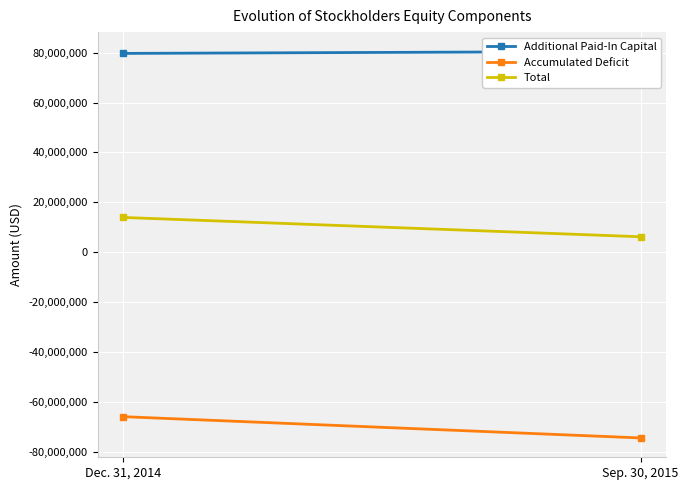

How many data points does each series have?

2